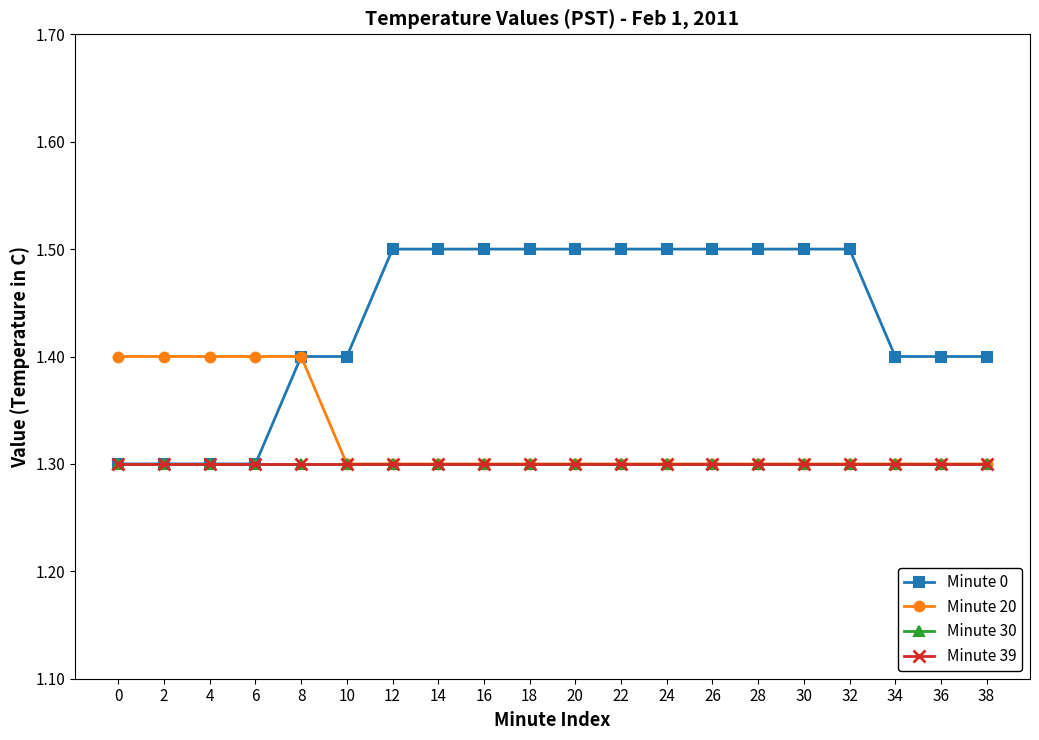

How many lines are shown in the chart?

4